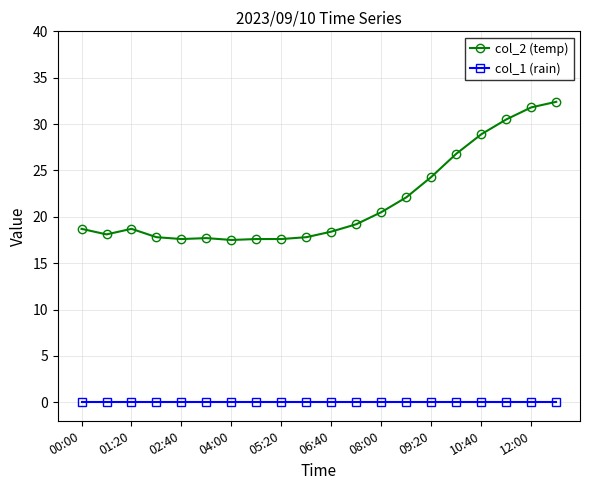

List the series in order of their peak value, highest first.

col_2 (temp), col_1 (rain)